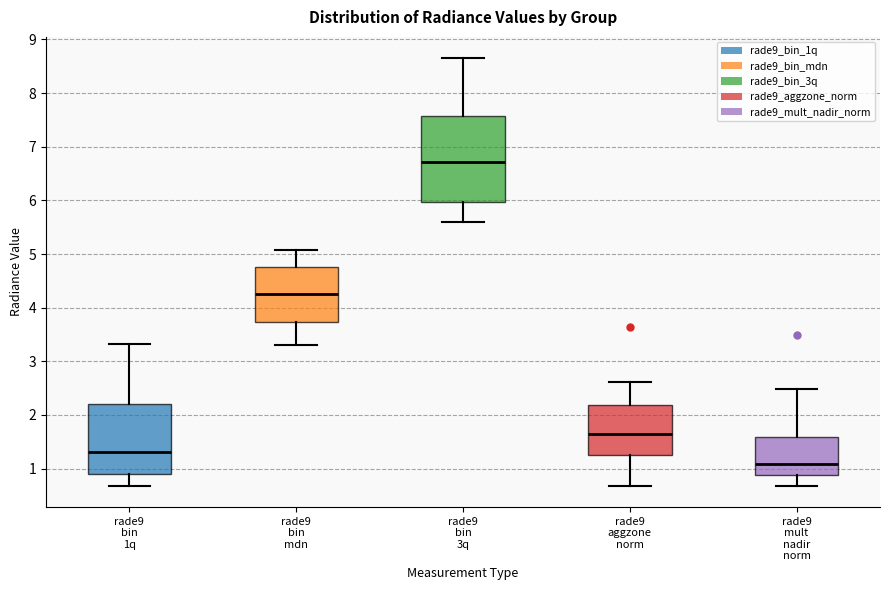

Where is the lower edge of the box for rade9 bin 1q on the y-axis? The values are not printed on the chart, so give them approximately, as read against the axis.

0.9